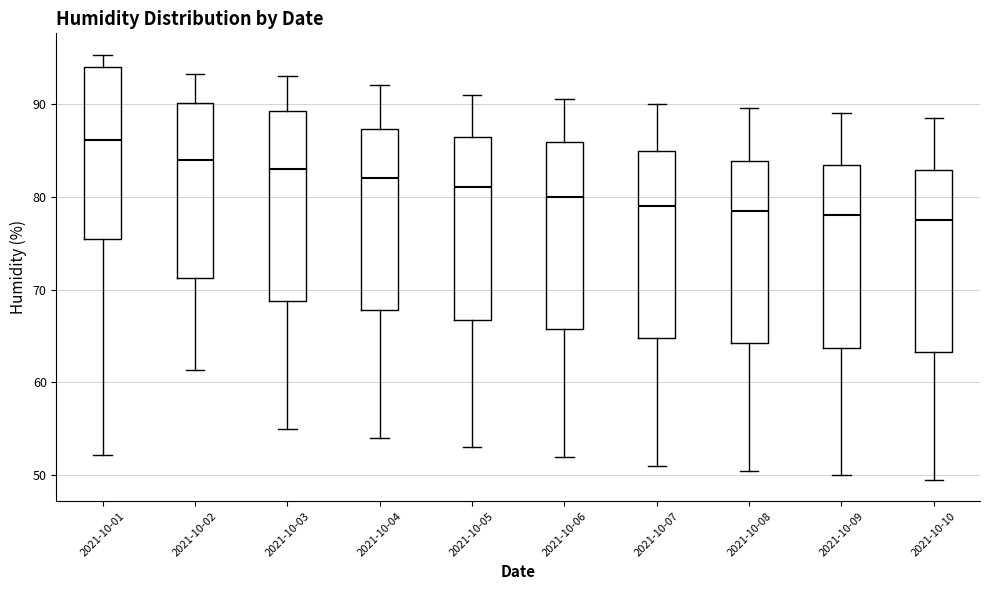

Where does the median line of the box for 2021-10-02 sit on the y-axis? The values are not printed on the chart, so give them approximately, as read against the axis.

84